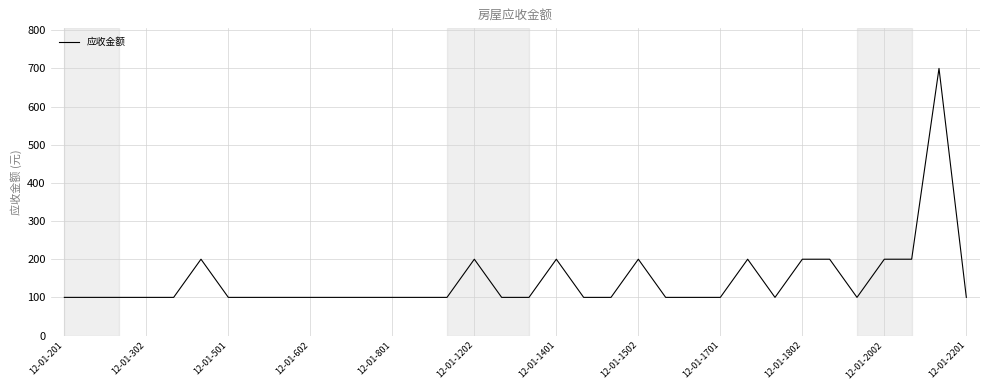

What is the difference between the maximum and minimum values?

600